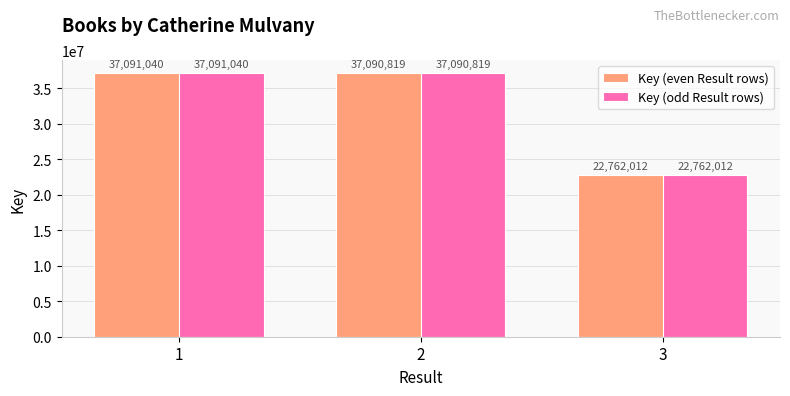

Rank the categories by Key (even Result rows) value from highest to lowest.

1, 2, 3